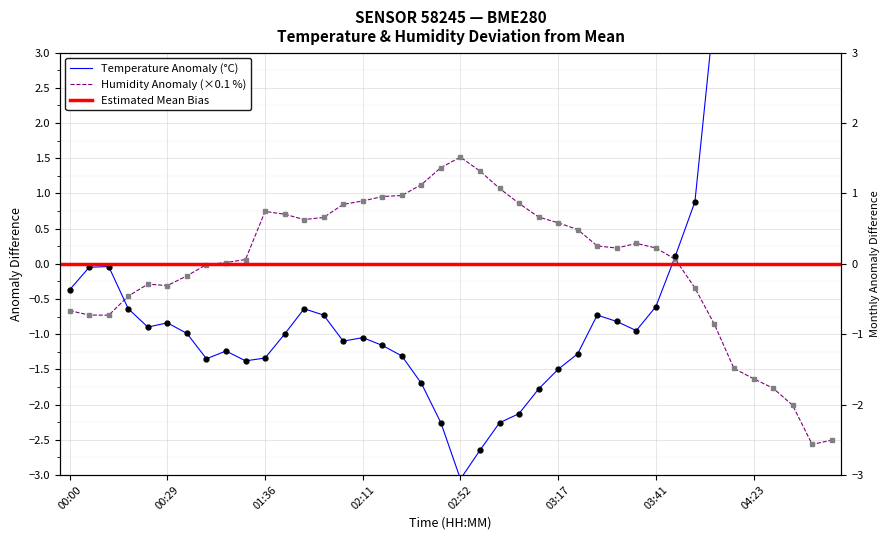

What is the label of the 1st point from the right?

39